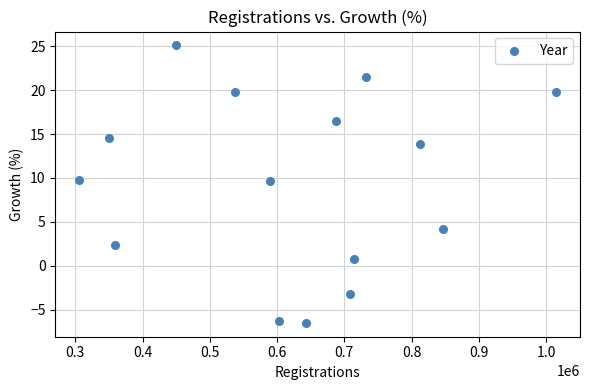

What is the range of Y values (max minus min)?

31.6